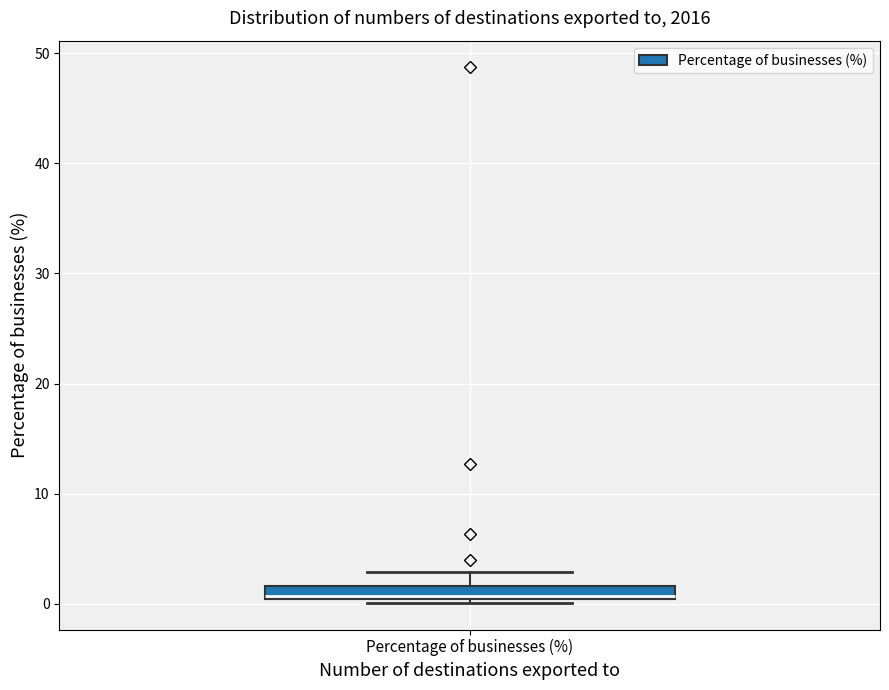

Where does the median line of the box for Percentage of businesses (%) sit on the y-axis? The values are not printed on the chart, so give them approximately, as read against the axis.

1